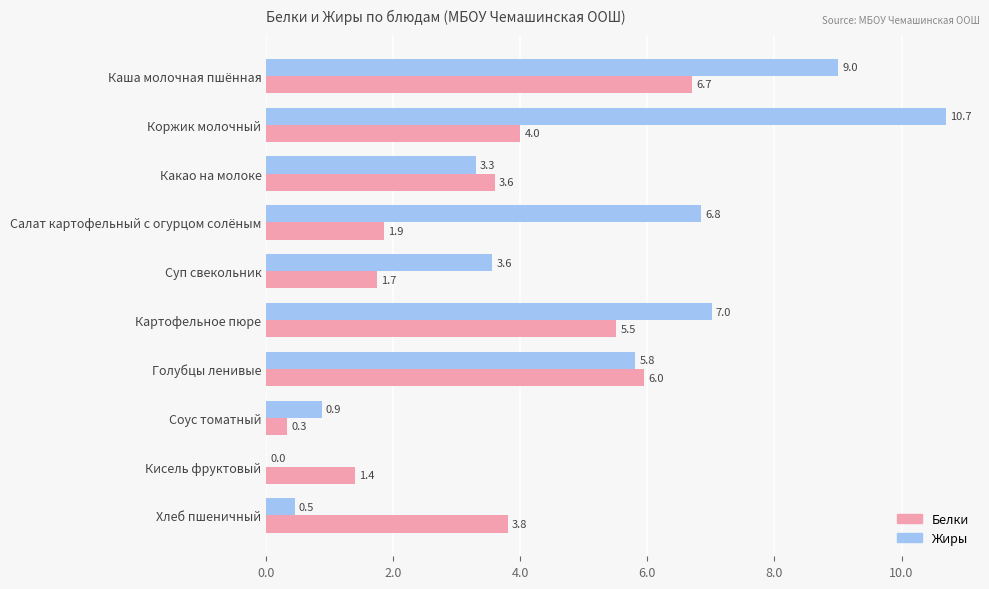

Read the Белки value at Салат картофельный с огурцом солёным.

1.9